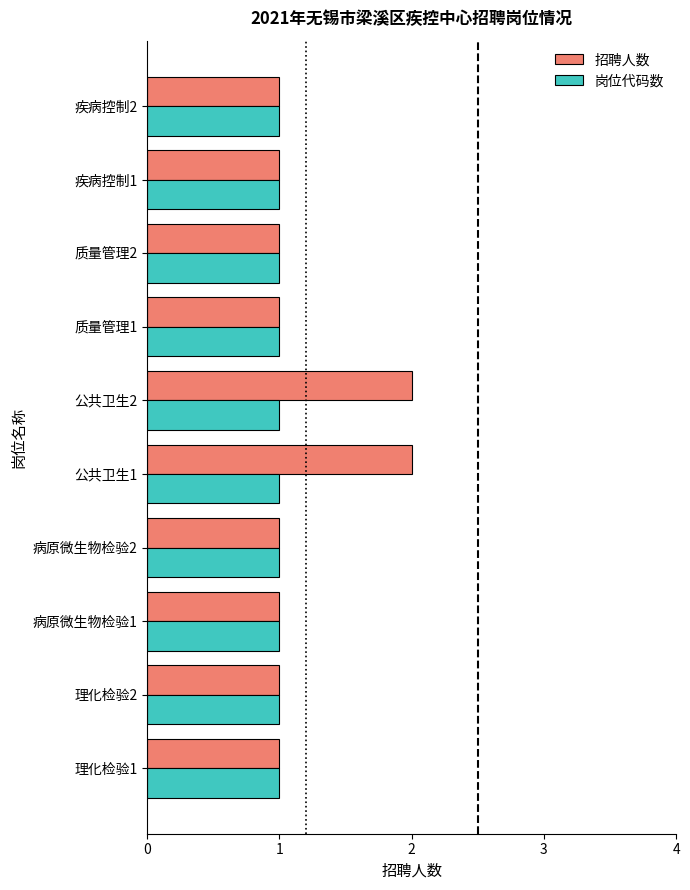

Is it true that 岗位代码数 equals 1 at 病原微生物检验1?

True